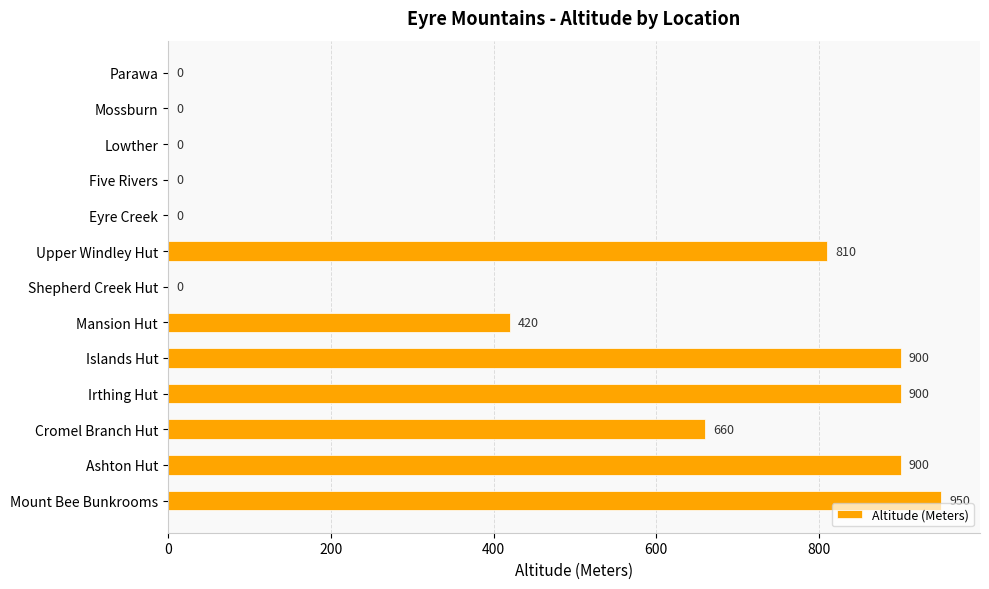

Count the number of data series in this chart.

1